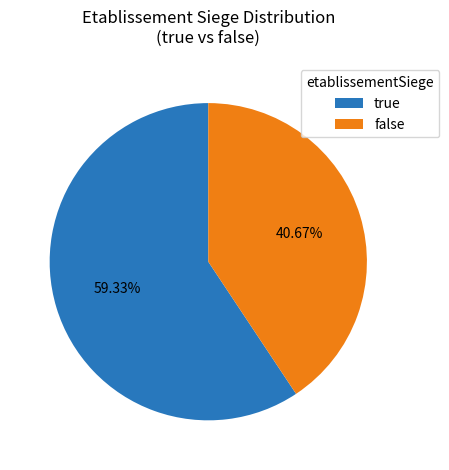

What is the ratio of the value at true to the value at false?

1.5